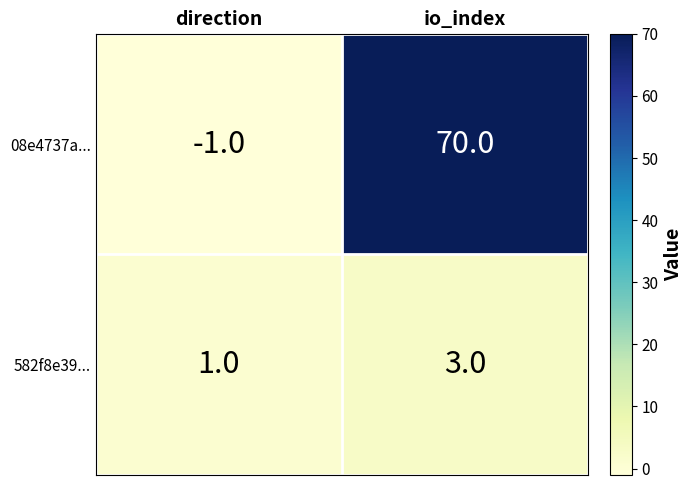

At which category is the sum across all series the highest?

io_index